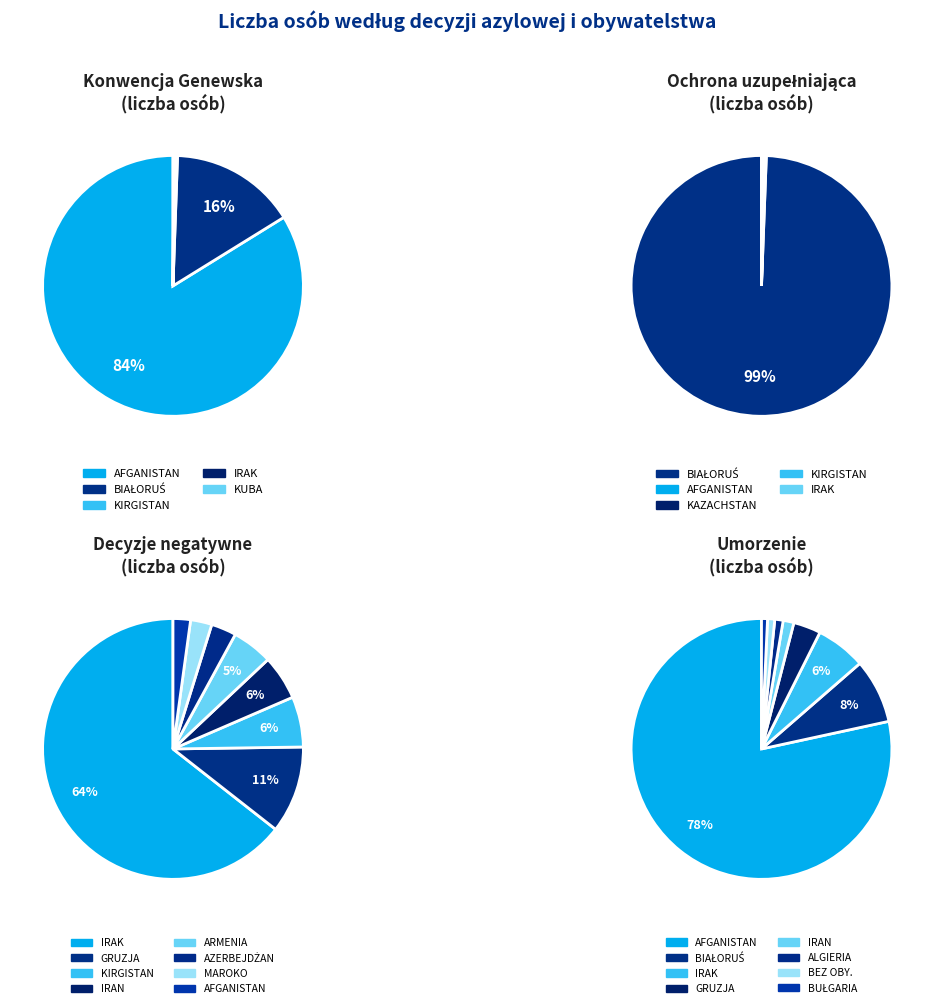

What is the smallest slice in the pie chart?

1